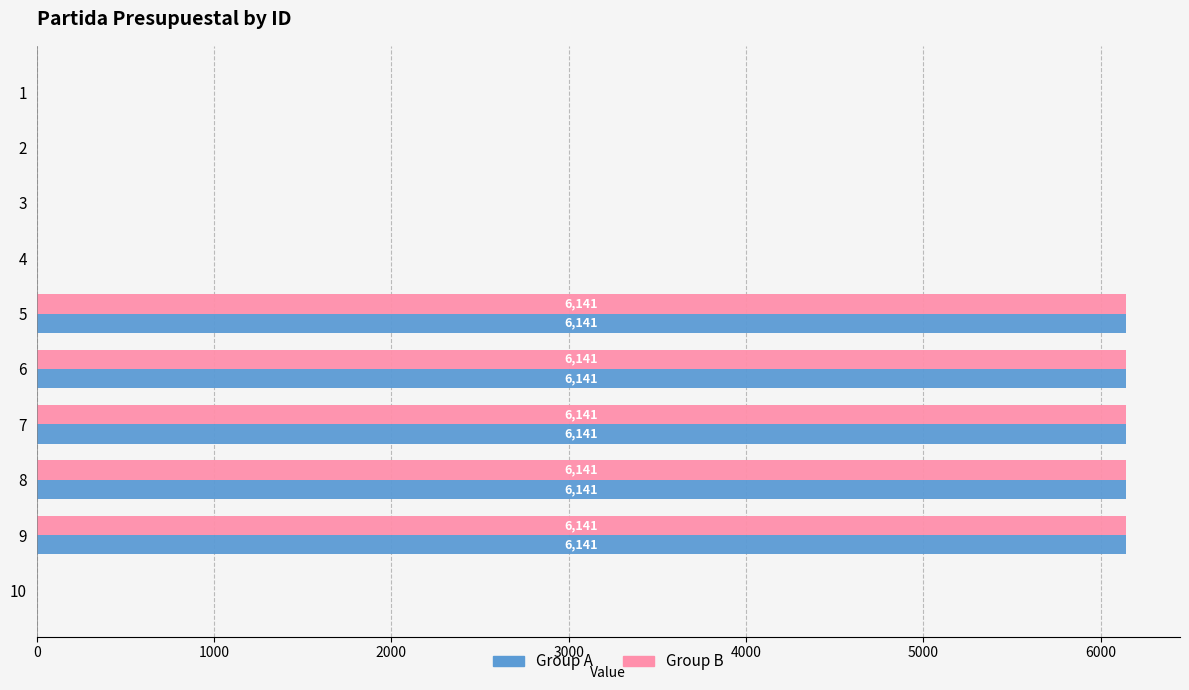

Is the value of Group A at 1 greater than the value of Group B at 6?

No